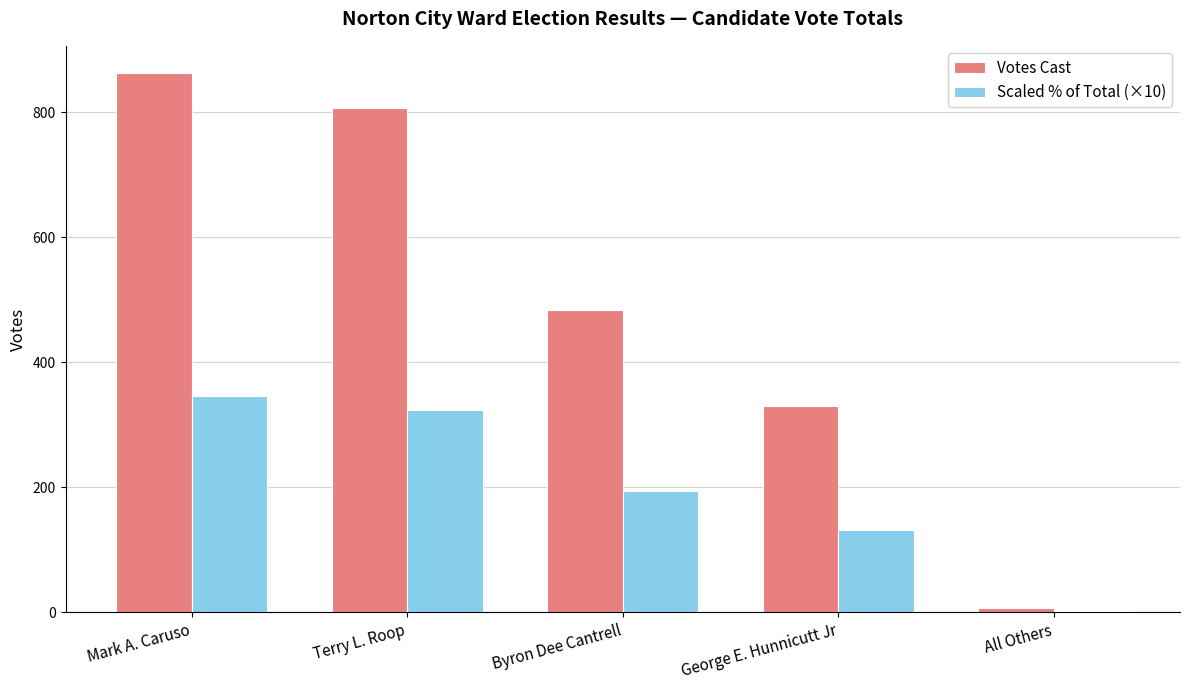

How many bars are there in each group?

2